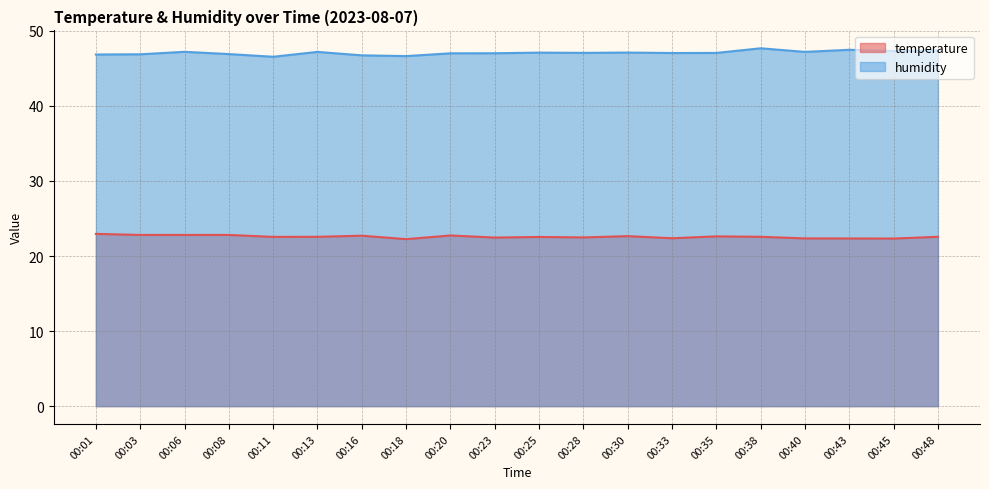

Which has a higher value, 00:23 or 00:08?

00:08